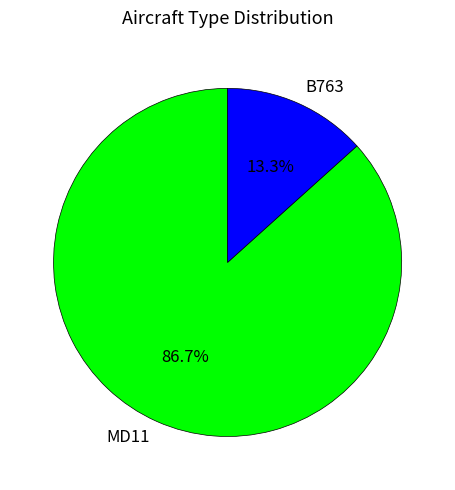

What percentage is NOT represented by MD11?

13.3%